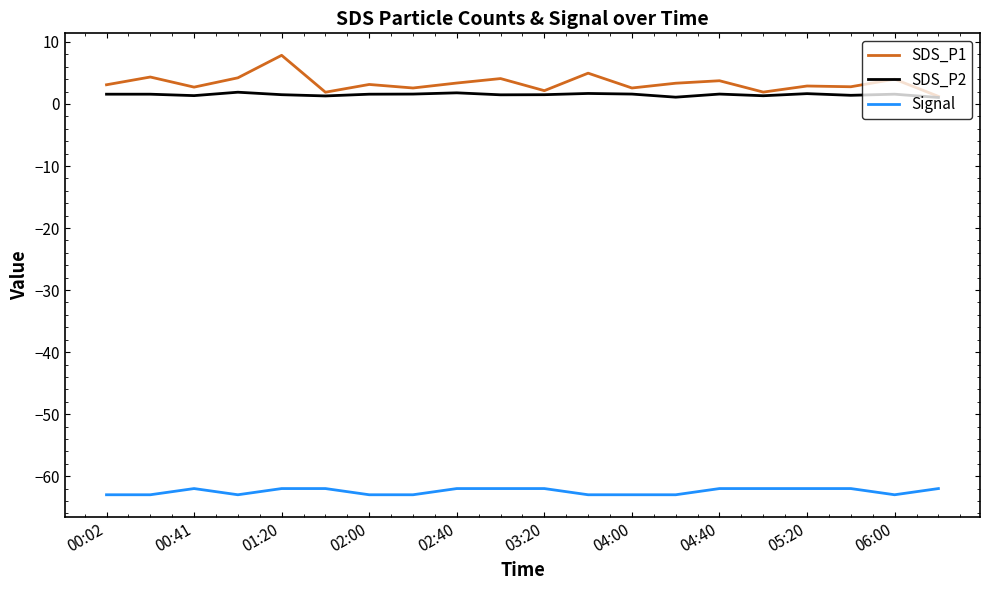

Which series has the largest total across all categories?

SDS_P1